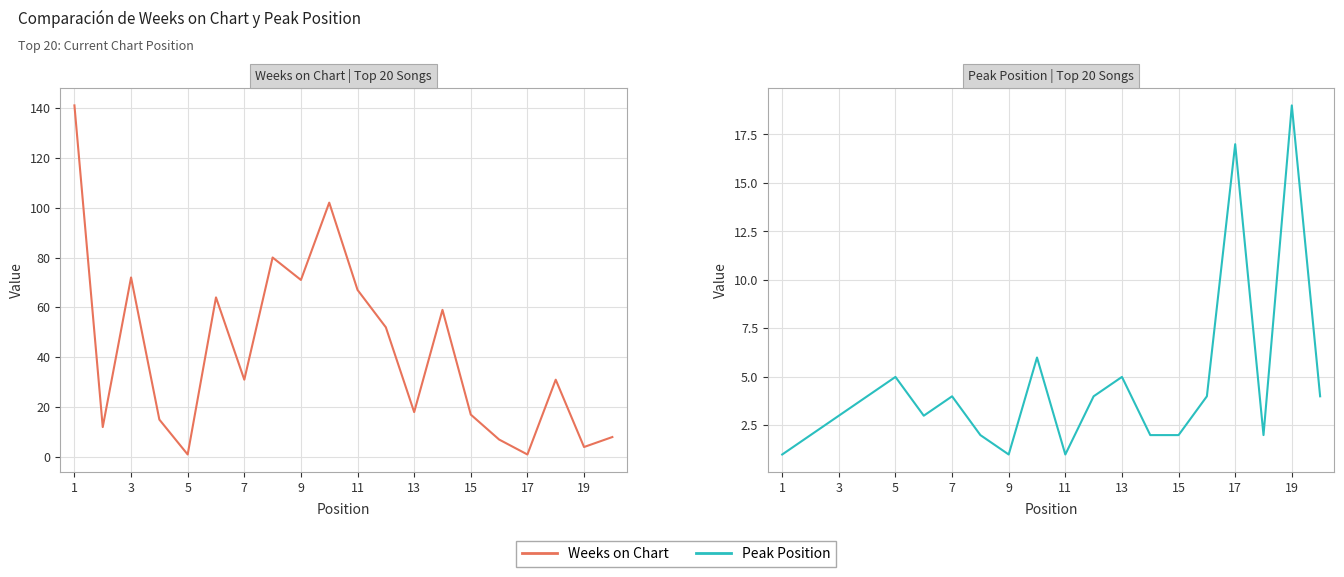

Reading left to right, extract all data points from this chart.

Weeks on Chart: 141	12	72	15	1	64	31	80	71	102	67	52	18	59	17	7	1	31	4	8
Peak Position: 1	2	3	4	5	3	4	2	1	6	1	4	5	2	2	4	17	2	19	4